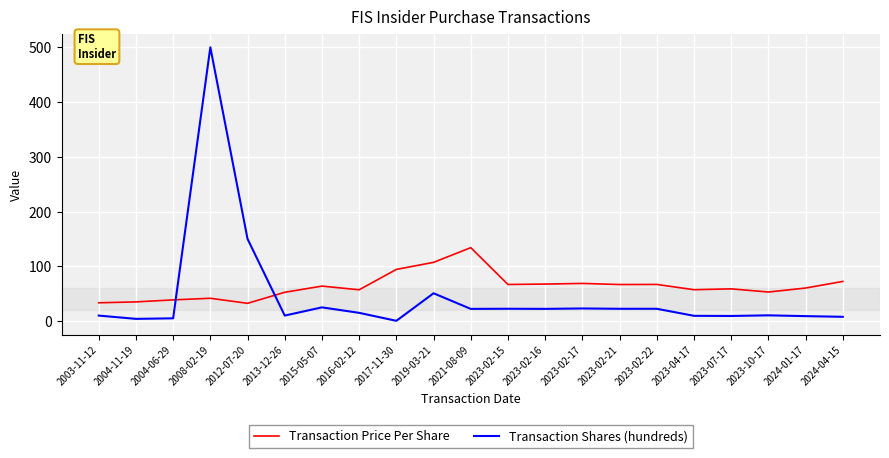

Where do Transaction Shares (hundreds) and Transaction Price Per Share first cross each other?

2004-06-29 and 2008-02-19